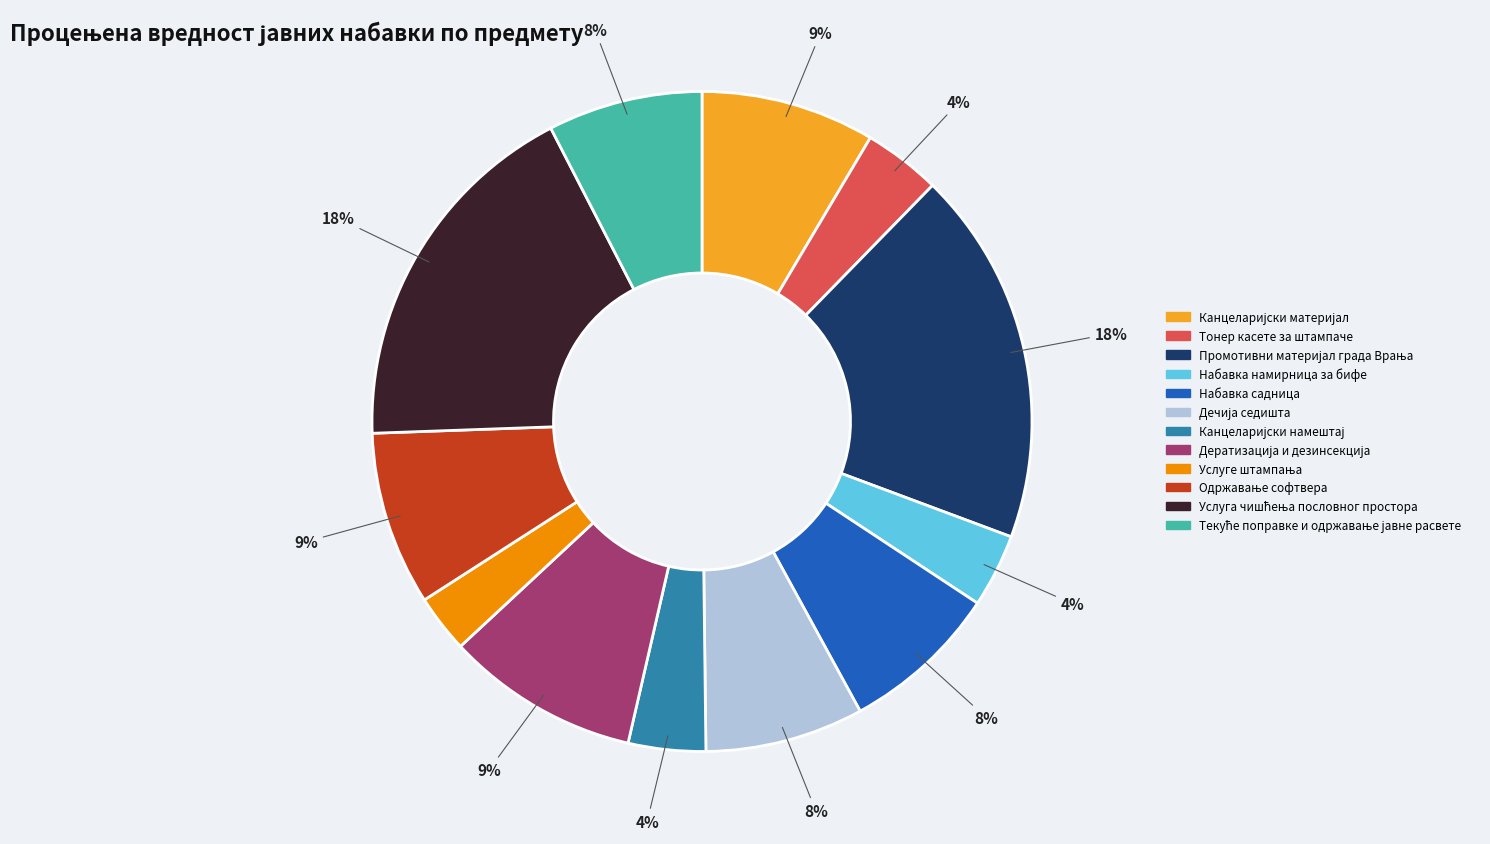

To the nearest percent, what is the average slice percentage?

8%